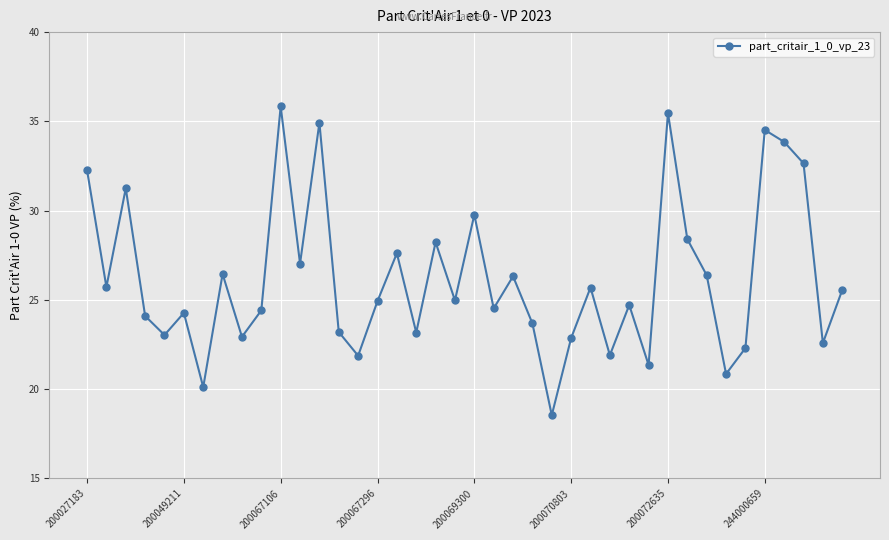

How many interior local peaks (higher than both neighbors) does the data have?

13